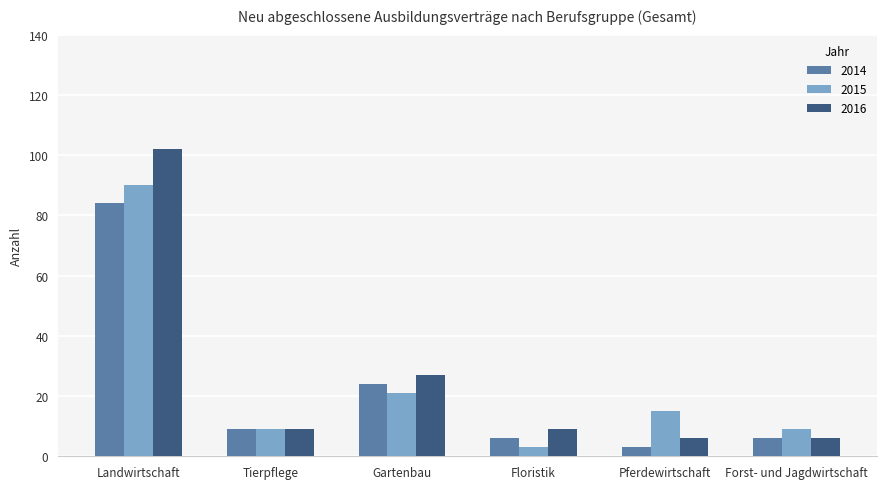

Reading right to left, what are all the values shown in this chart?

2014: Forst- und Jagdwirtschaft=6	Pferdewirtschaft=3	Floristik=6	Gartenbau=24	Tierpflege=9	Landwirtschaft=84
2015: Forst- und Jagdwirtschaft=9	Pferdewirtschaft=15	Floristik=3	Gartenbau=21	Tierpflege=9	Landwirtschaft=90
2016: Forst- und Jagdwirtschaft=6	Pferdewirtschaft=6	Floristik=9	Gartenbau=27	Tierpflege=9	Landwirtschaft=102